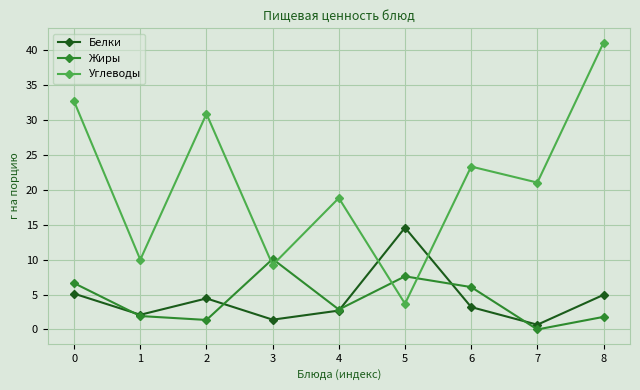

Which series has the largest total across all categories?

Углеводы